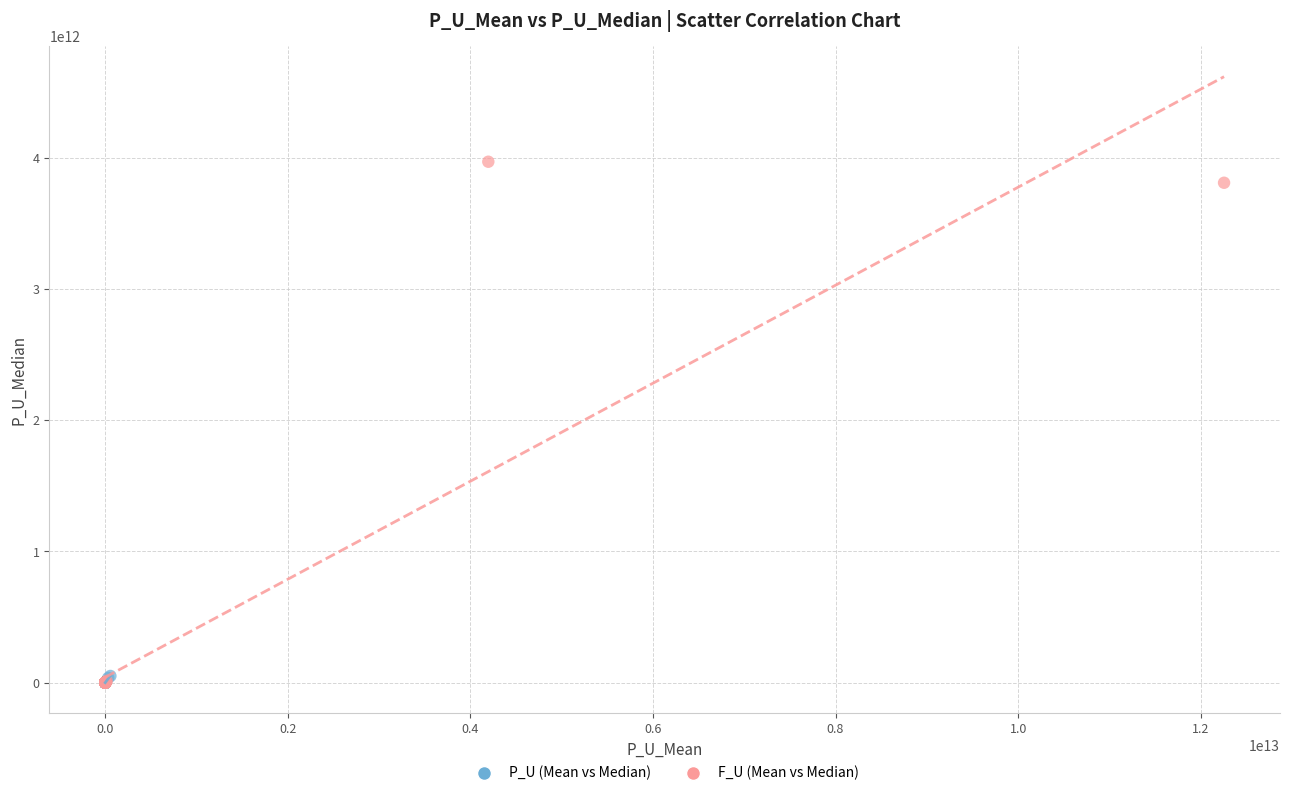

Which series has the largest Y range (max minus min)?

F_U (Mean vs Median)